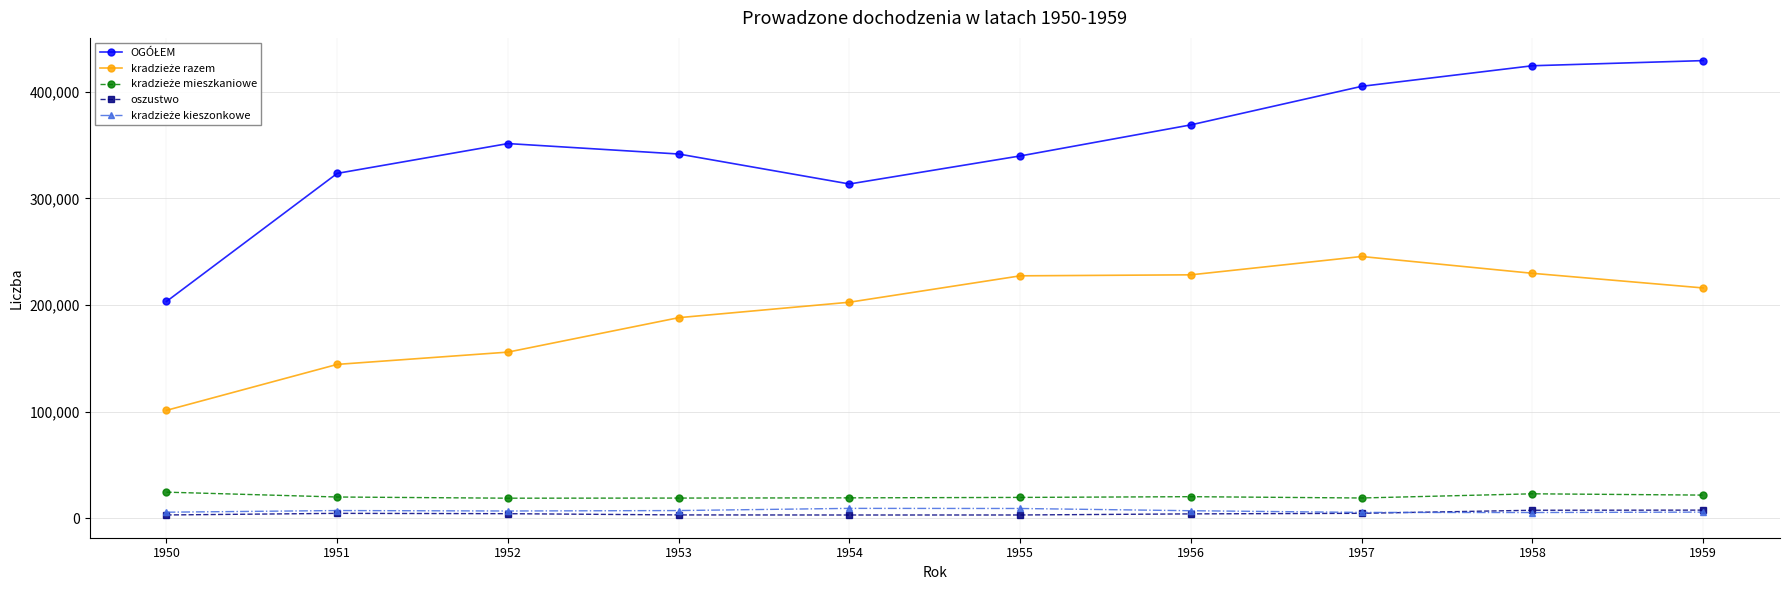

What is the maximum value shown in the chart?

429270